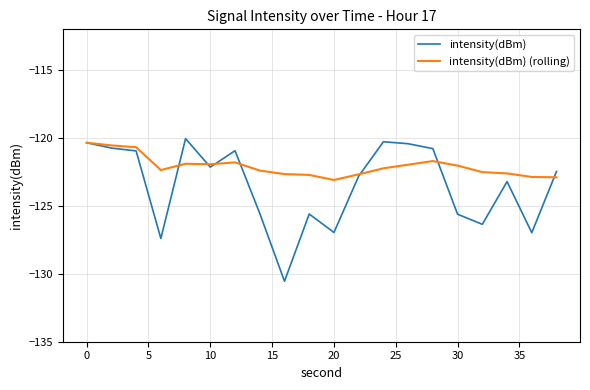

What is the difference between the maximum and minimum values in the intensity(dBm) series?

10.5